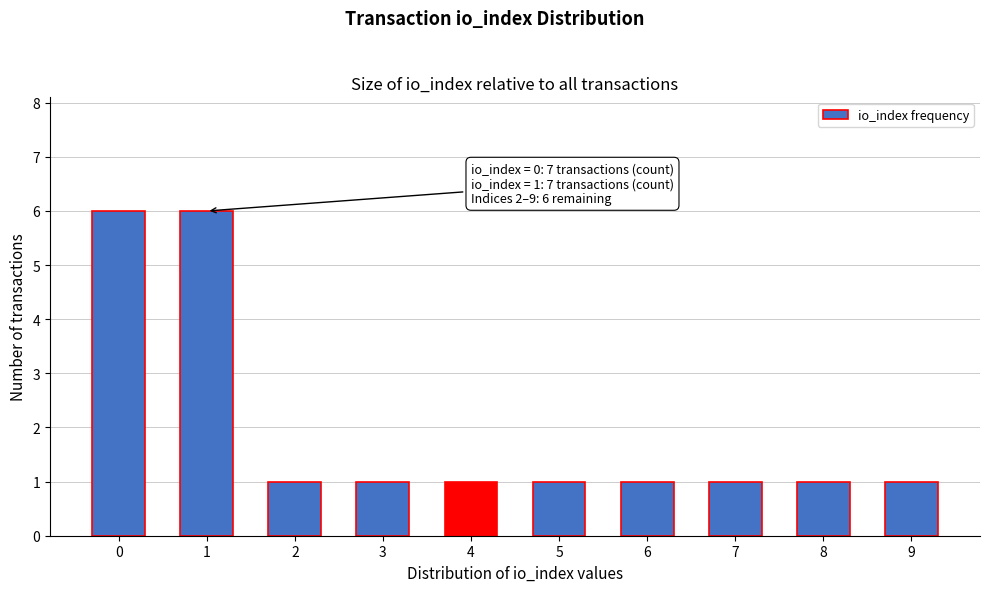

Reading right to left, list all the values displayed in this chart.

9=1	8=1	7=1	6=1	5=1	4=1	3=1	2=1	1=6	0=6